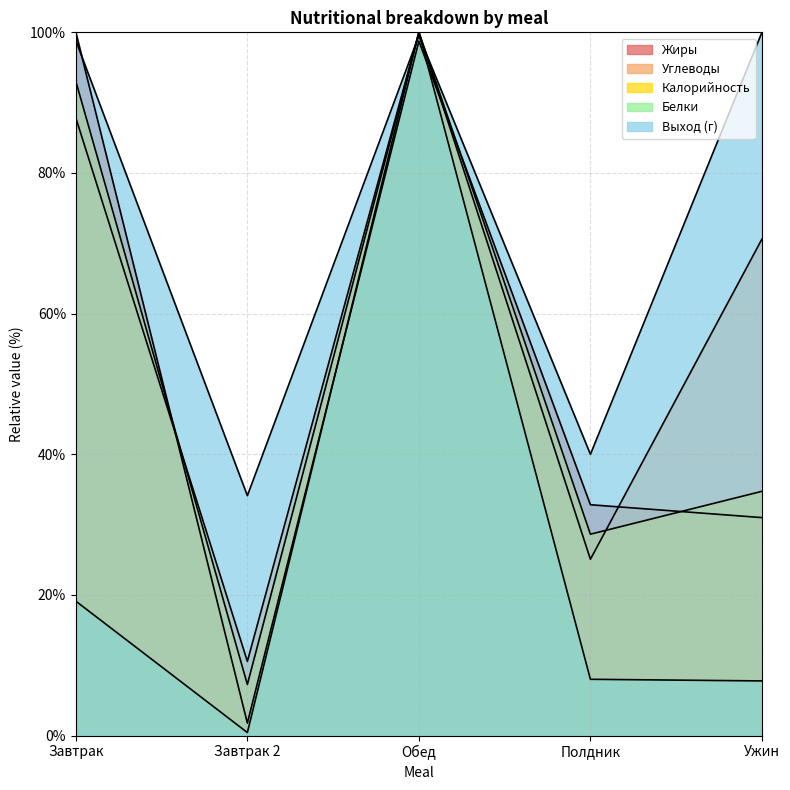

The Выход (г) series shows 40.0 at Полдник. True or false?

True